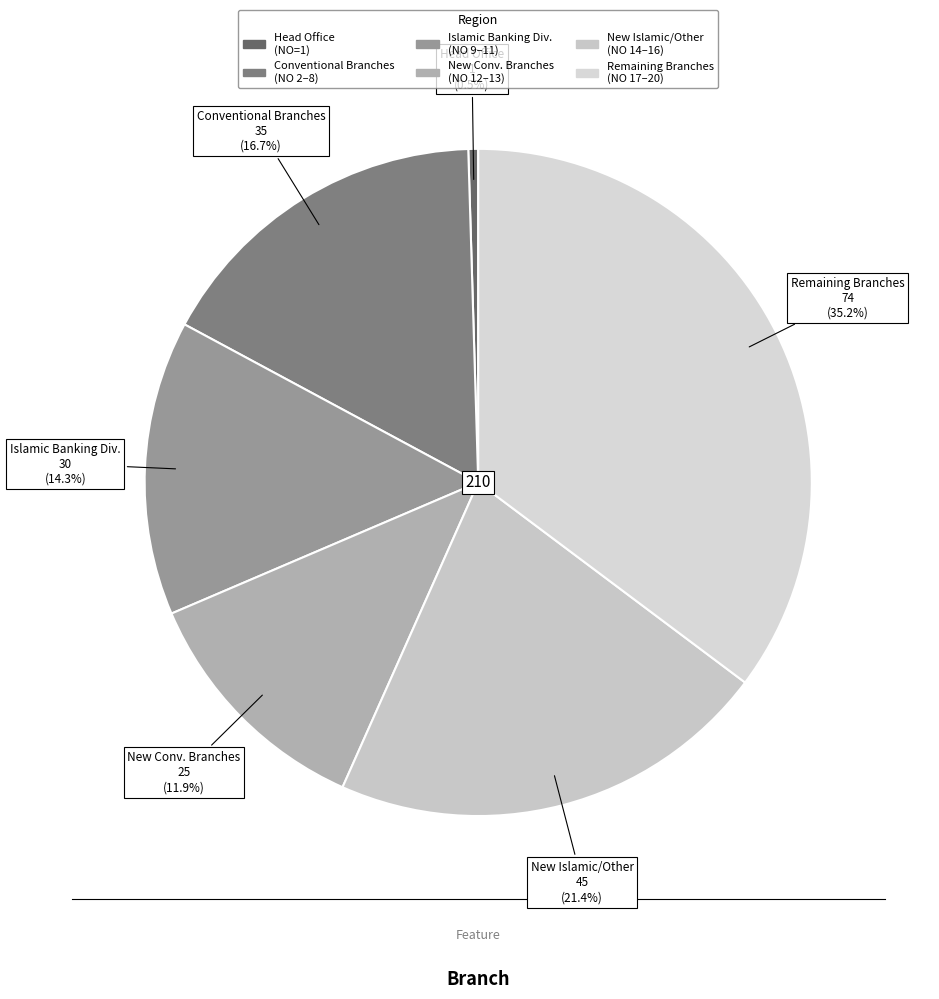

How many segments does this pie chart have?

6